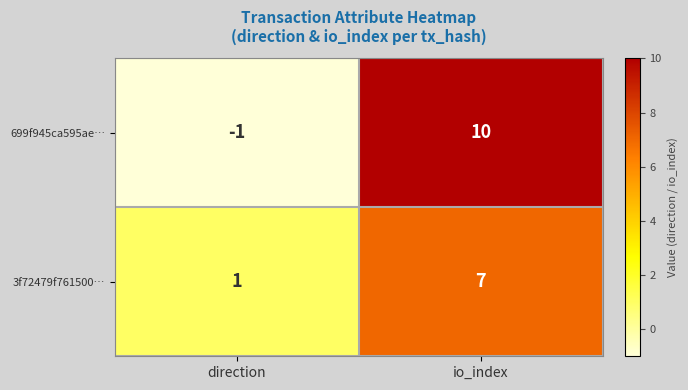

At which label does 3f72479f761500… reach its peak?

io_index